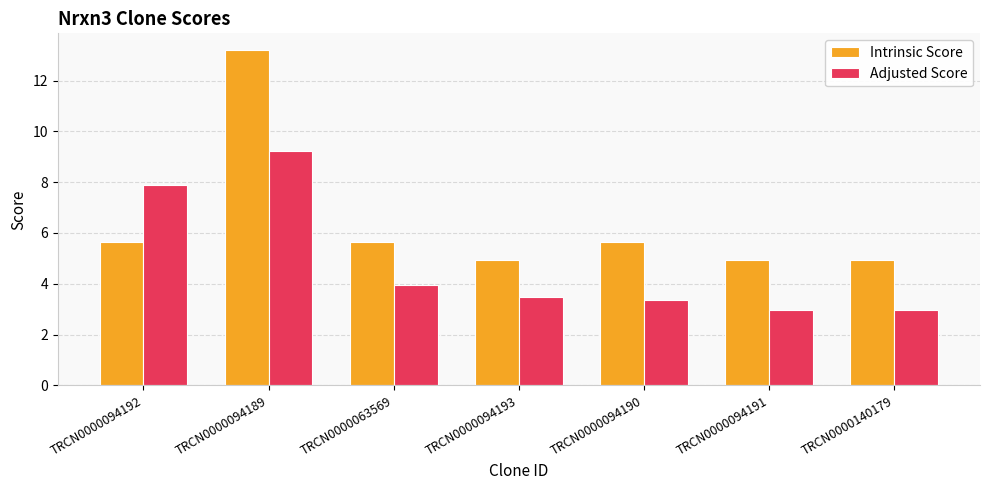

At which category is the sum across all series the highest?

TRCN0000094189